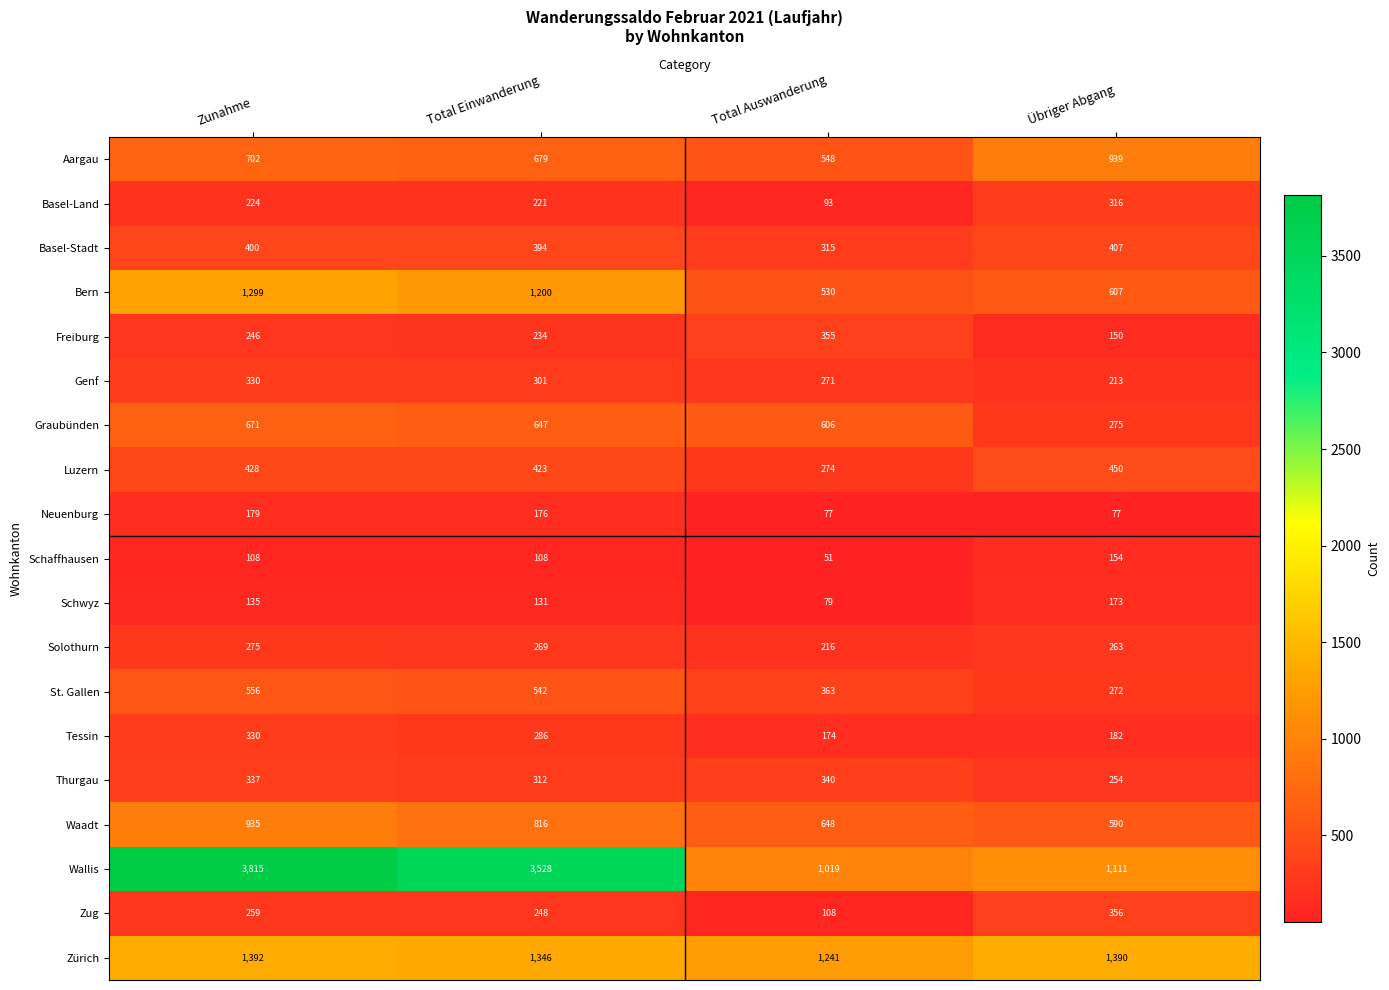

Rank the categories by Zug value from highest to lowest.

Übriger Abgang, Zunahme, Total Einwanderung, Total Auswanderung